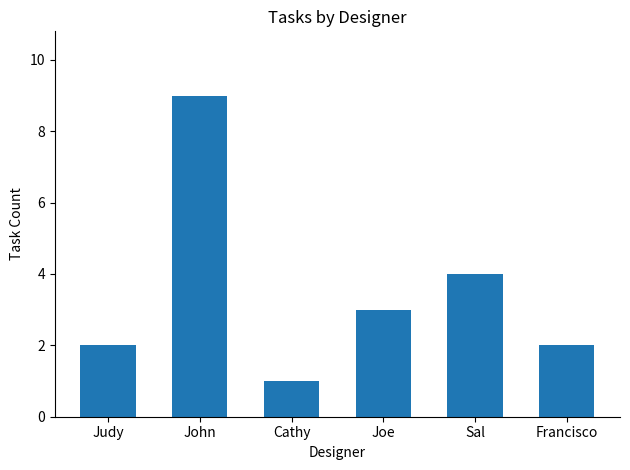

Approximately how many times larger is the value at Francisco compared to Cathy?

2.0